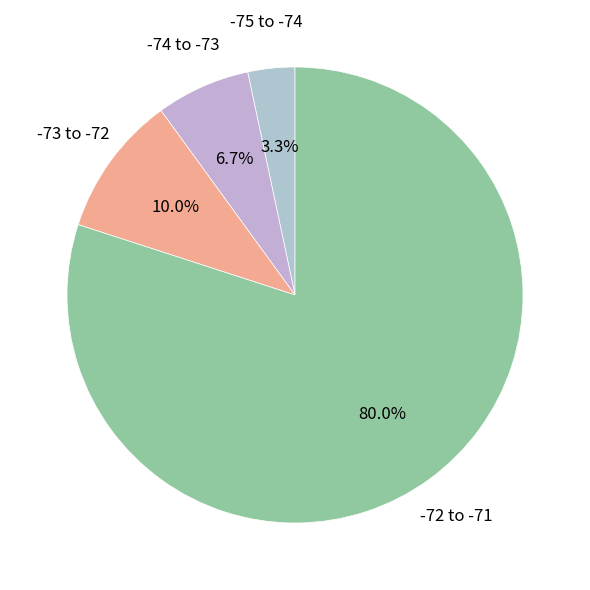

Does -72 to -71 represent more than half of the total?

Yes